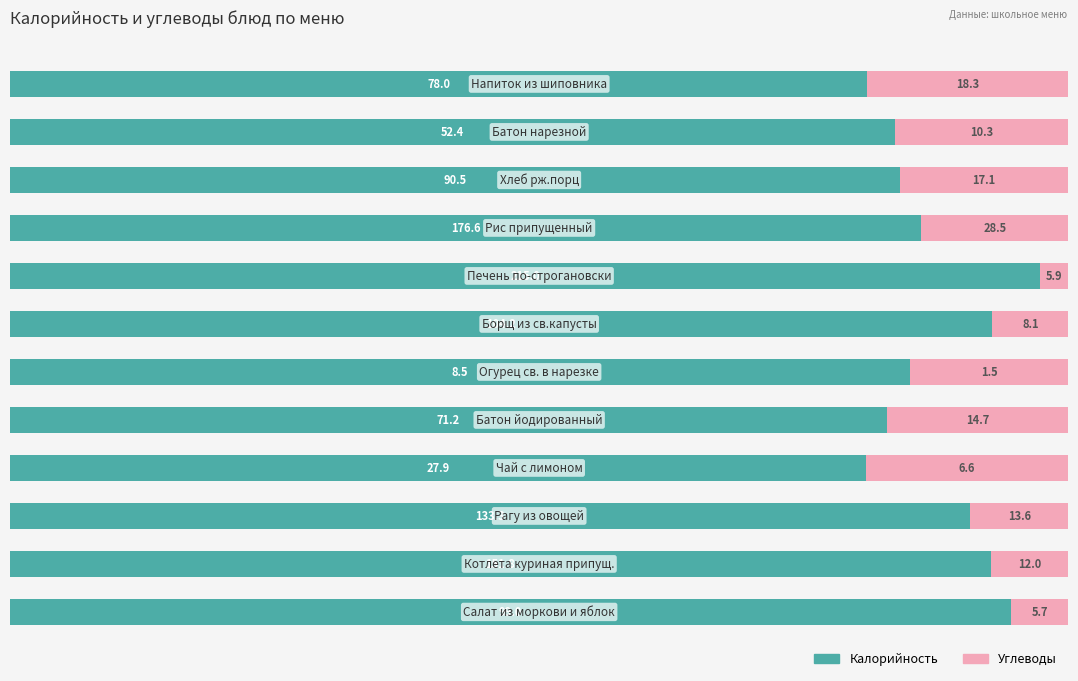

What are all the series names shown in the legend?

Калорийность, Углеводы